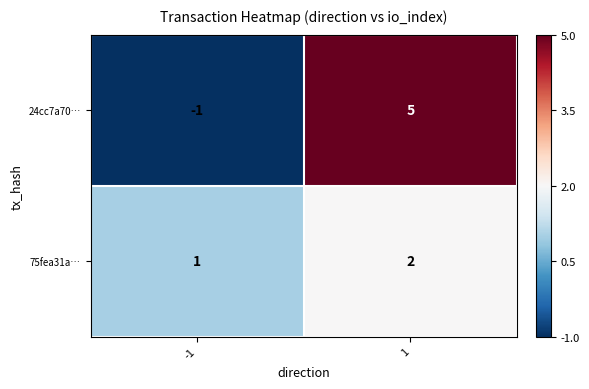

What is the difference between the 24cc7a70… values at -1 and 1?

6